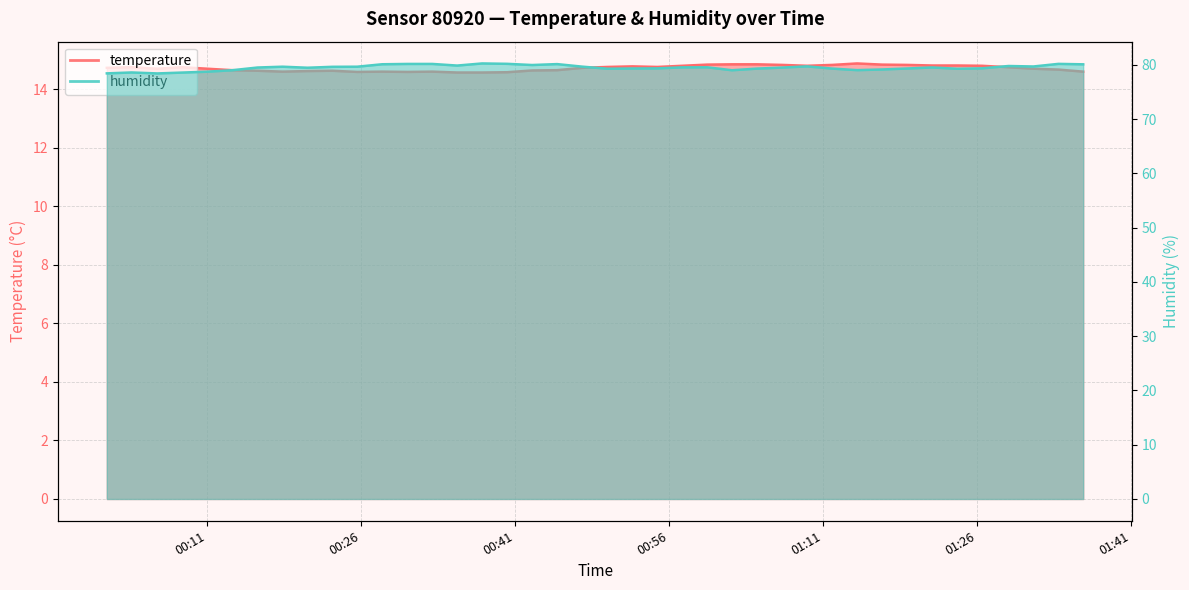

True or false: temperature and humidity intersect in this chart.

False